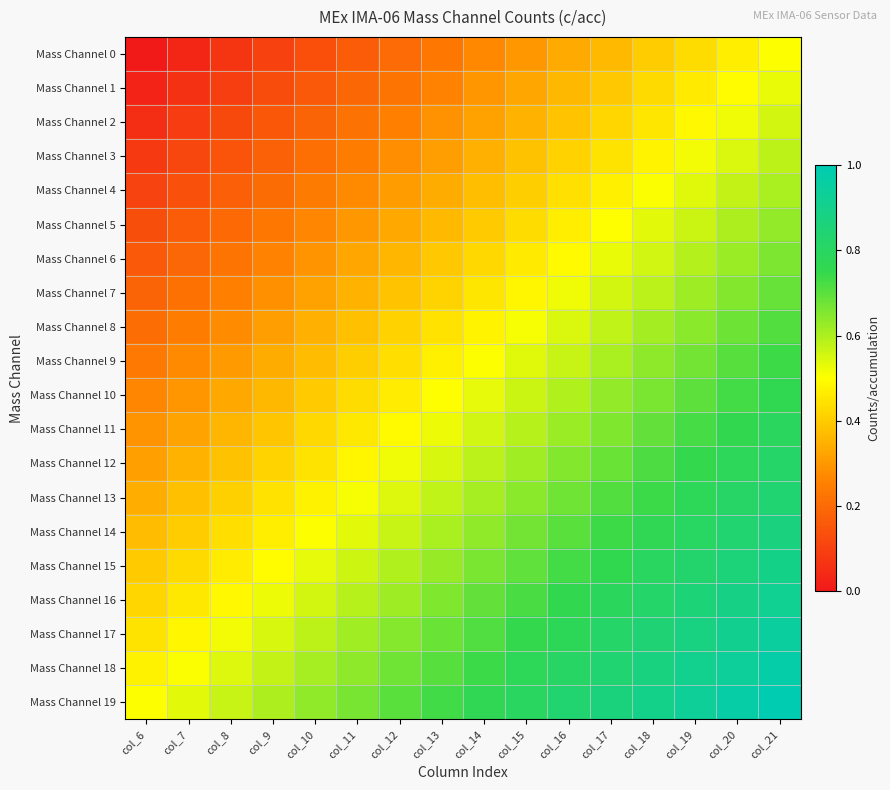

Between col_9 and col_7, which is larger?

col_9